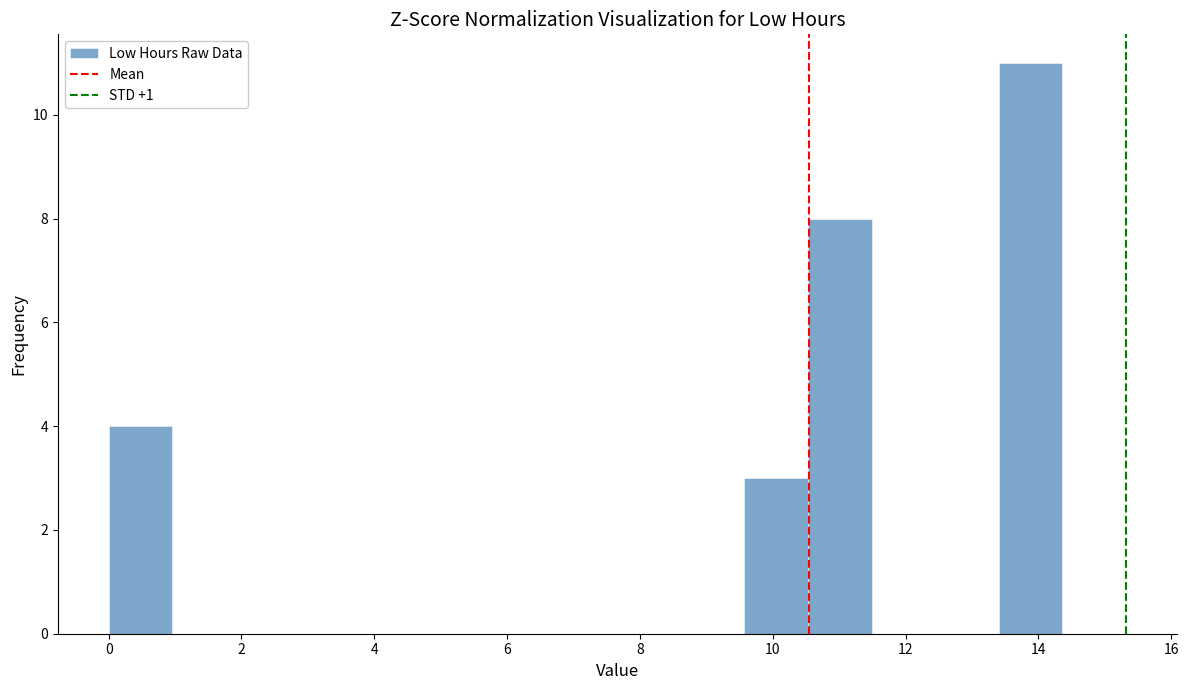

Reading left to right, list every bar in this chart as the range it spans on the x-axis followed by its height. Neither the bar edges nor the heights are printed on the chart, so give them approximately, as read against the axes.

0.0 to 1.0: 4
1.0 to 2.0: 0
2.0 to 2.8: 0
2.8 to 3.8: 0
3.8 to 4.8: 0
4.8 to 5.8: 0
5.8 to 6.8: 0
6.8 to 7.6: 0
7.6 to 8.6: 0
8.6 to 9.6: 0
9.6 to 10.6: 3
10.6 to 11.4: 8
11.4 to 12.4: 0
12.4 to 13.4: 0
13.4 to 14.4: 11